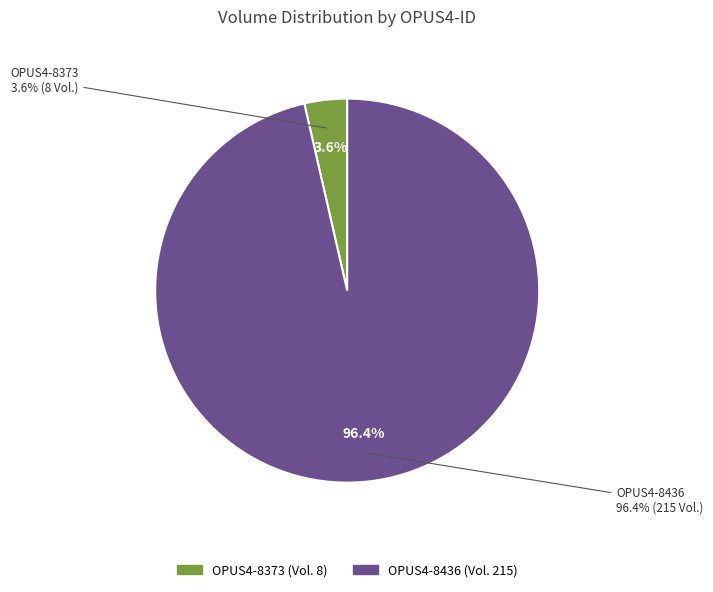

To the nearest percent, what percentage of the pie is OPUS4-8436?

96%